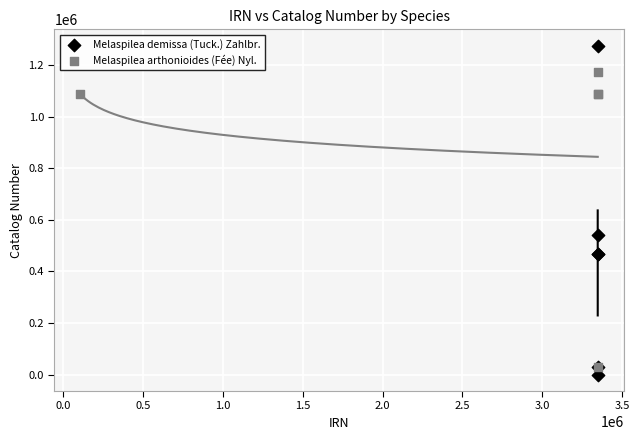

Which series has the widest spread of Y values?

Melaspilea demissa (Tuck.) Zahlbr.